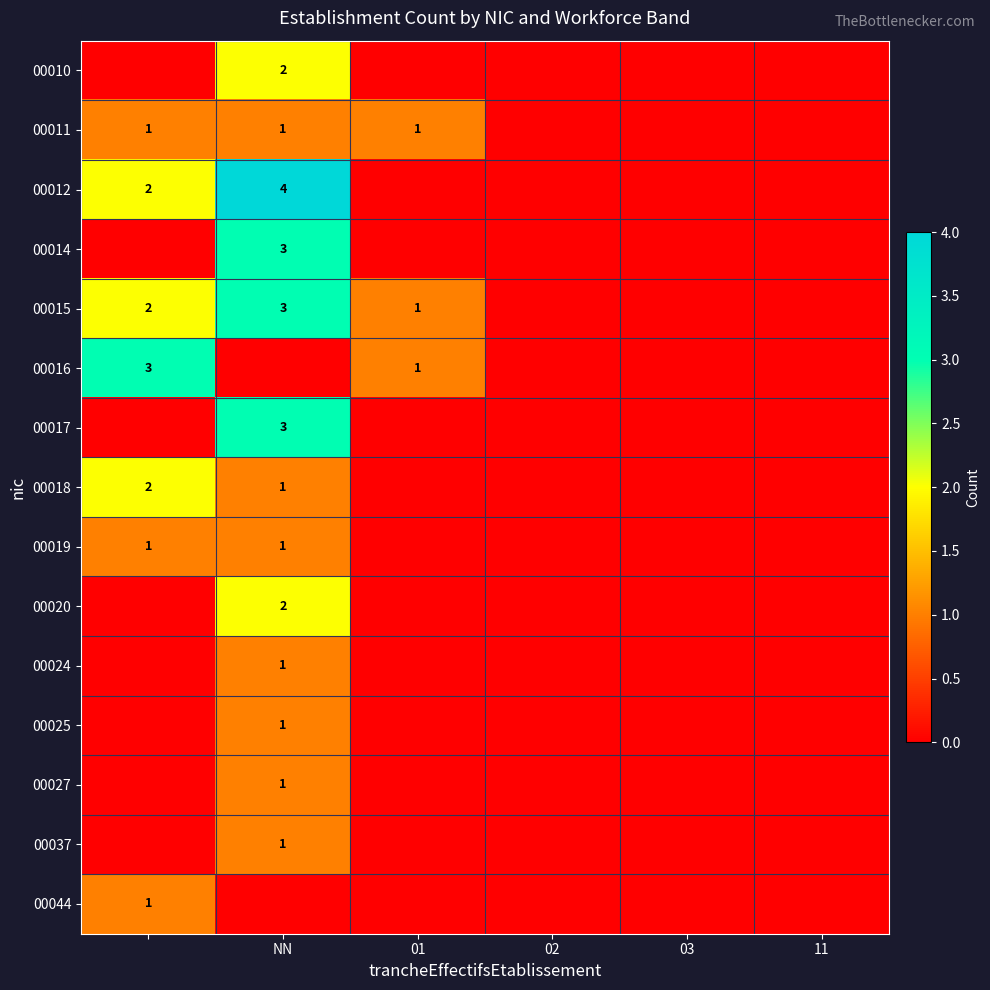

How many values in 00018 are above zero?

2